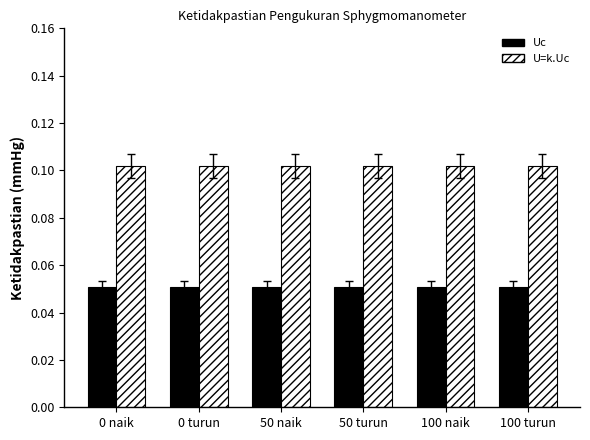

Rank the series by their average value, from highest to lowest.

U=k.Uc, Uc